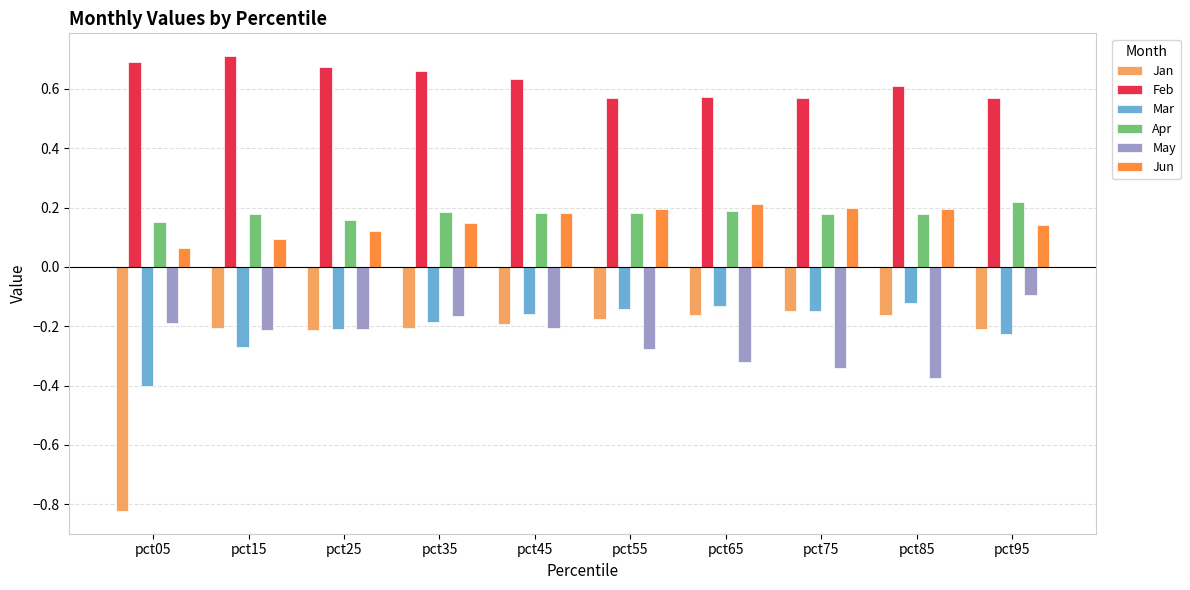

Which category has the highest value across all series?

pct15